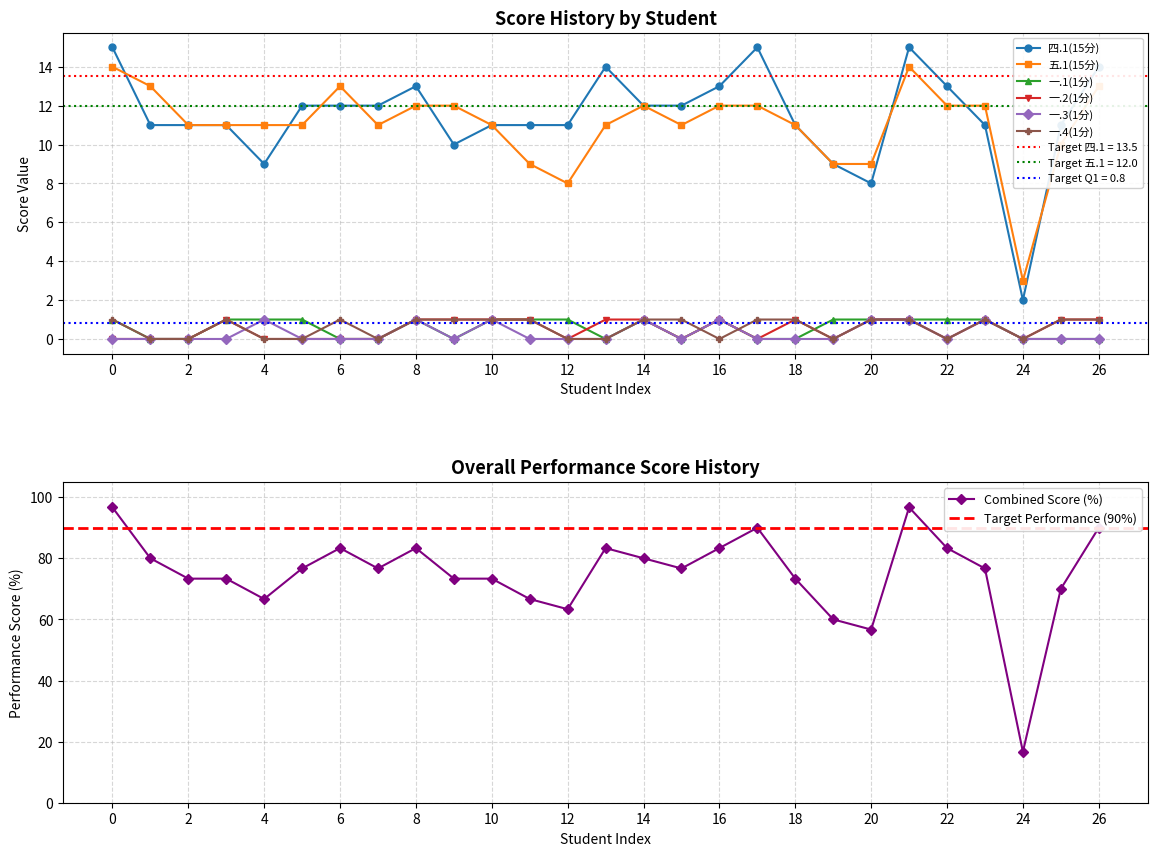

The value of 一.2(1分) at 26 is 2. True or false?

False